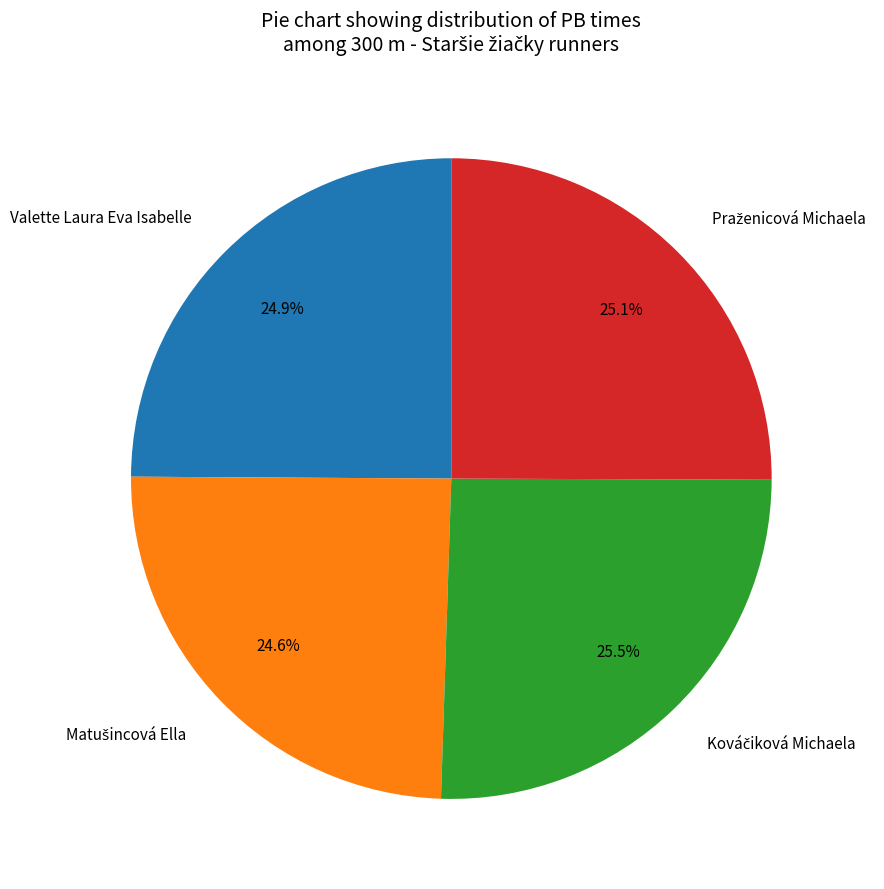

Is there a majority slice in this chart?

No